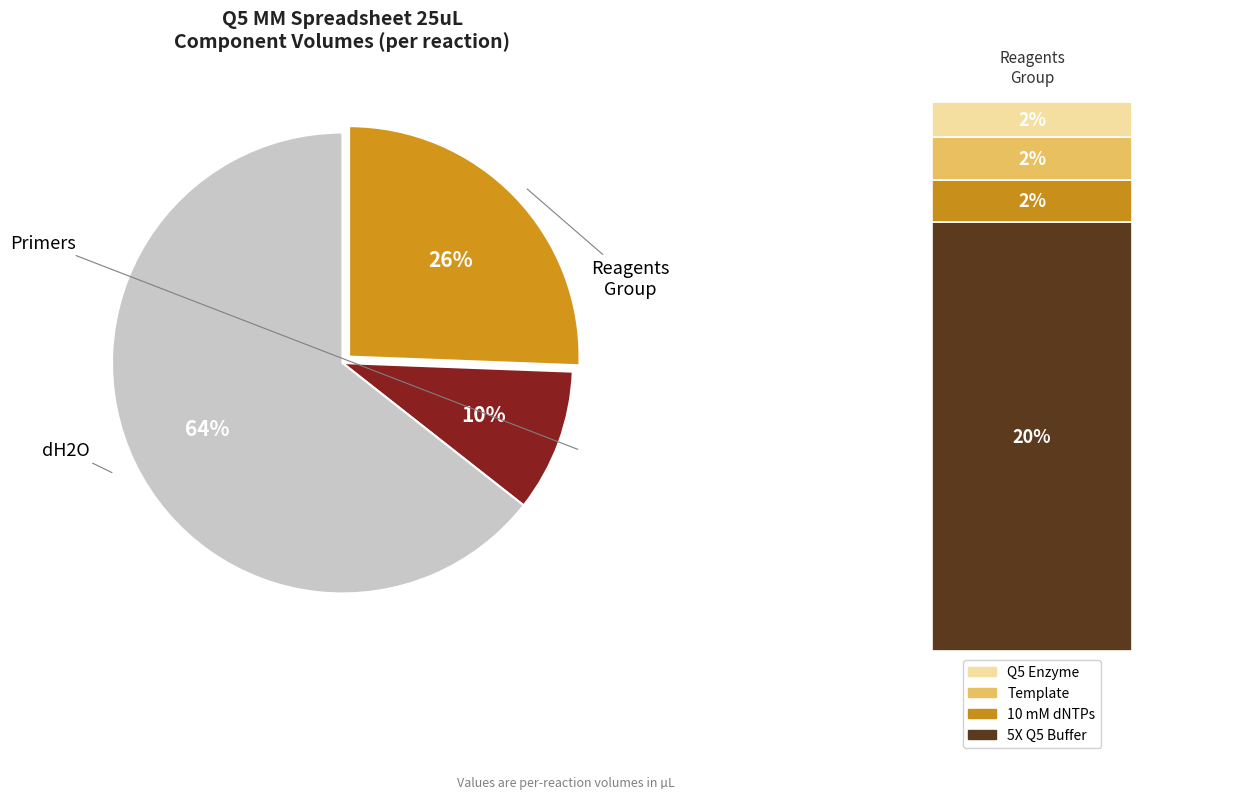

To the nearest percent, what portion does dH2O represent?

64%